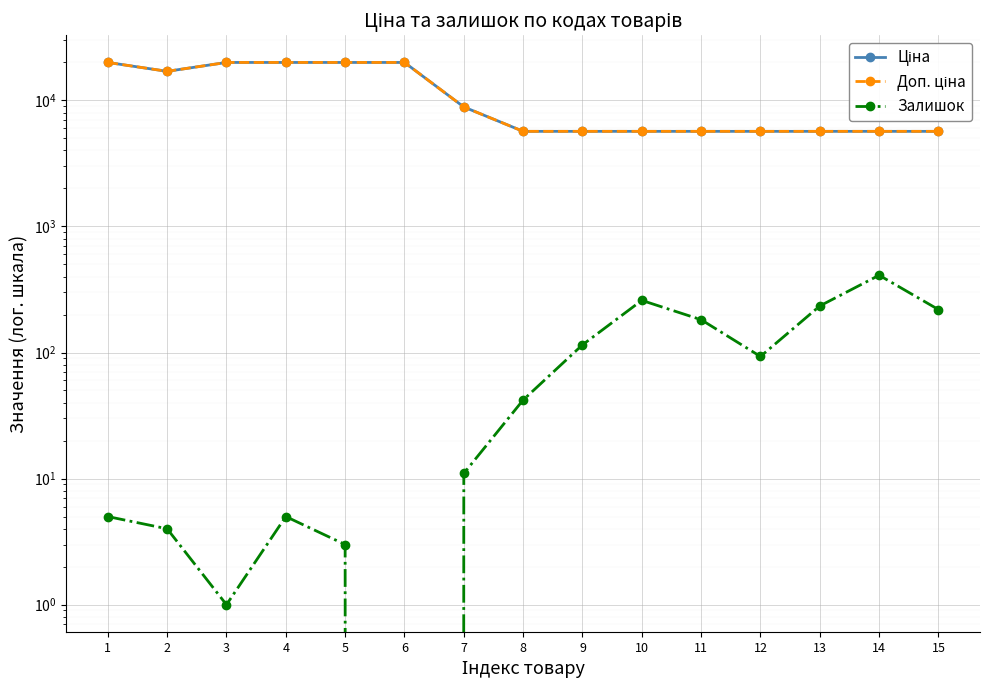

What is the difference between the Залишок values at 9 and 4?

110.0